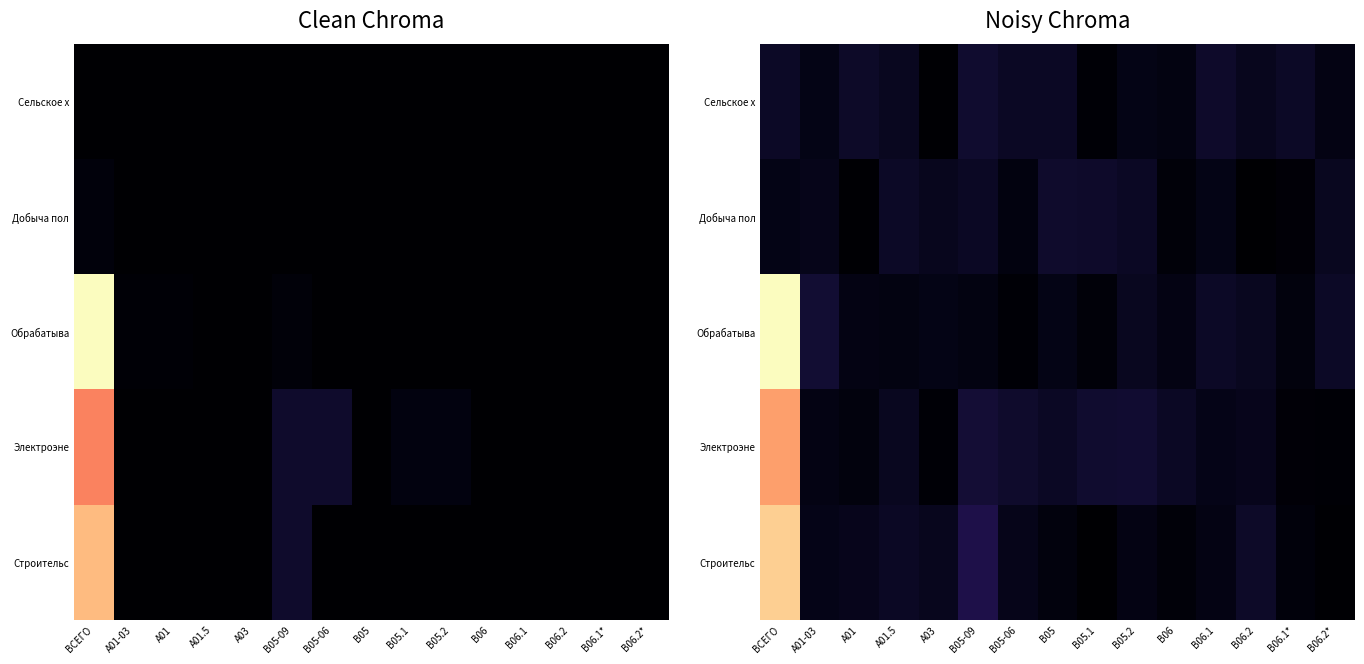

Which series has the largest total across all categories?

Обрабатыва